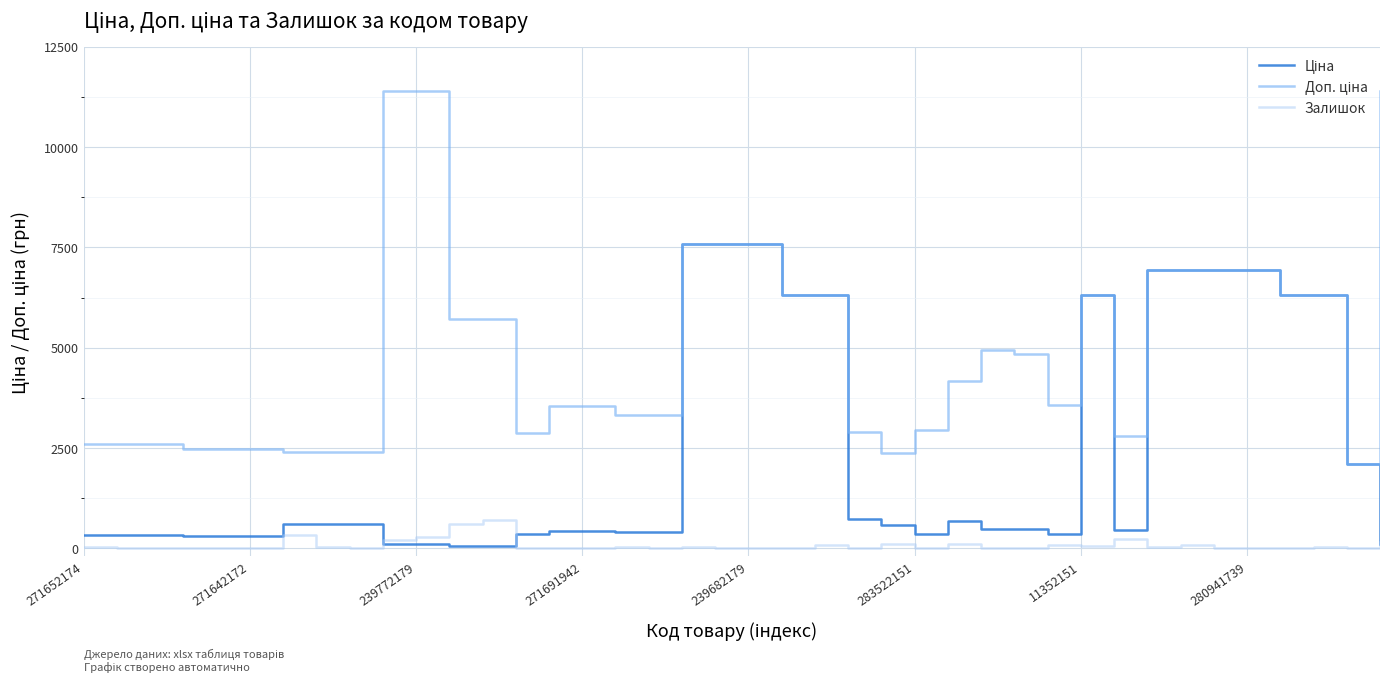

How many lines are shown in the chart?

3